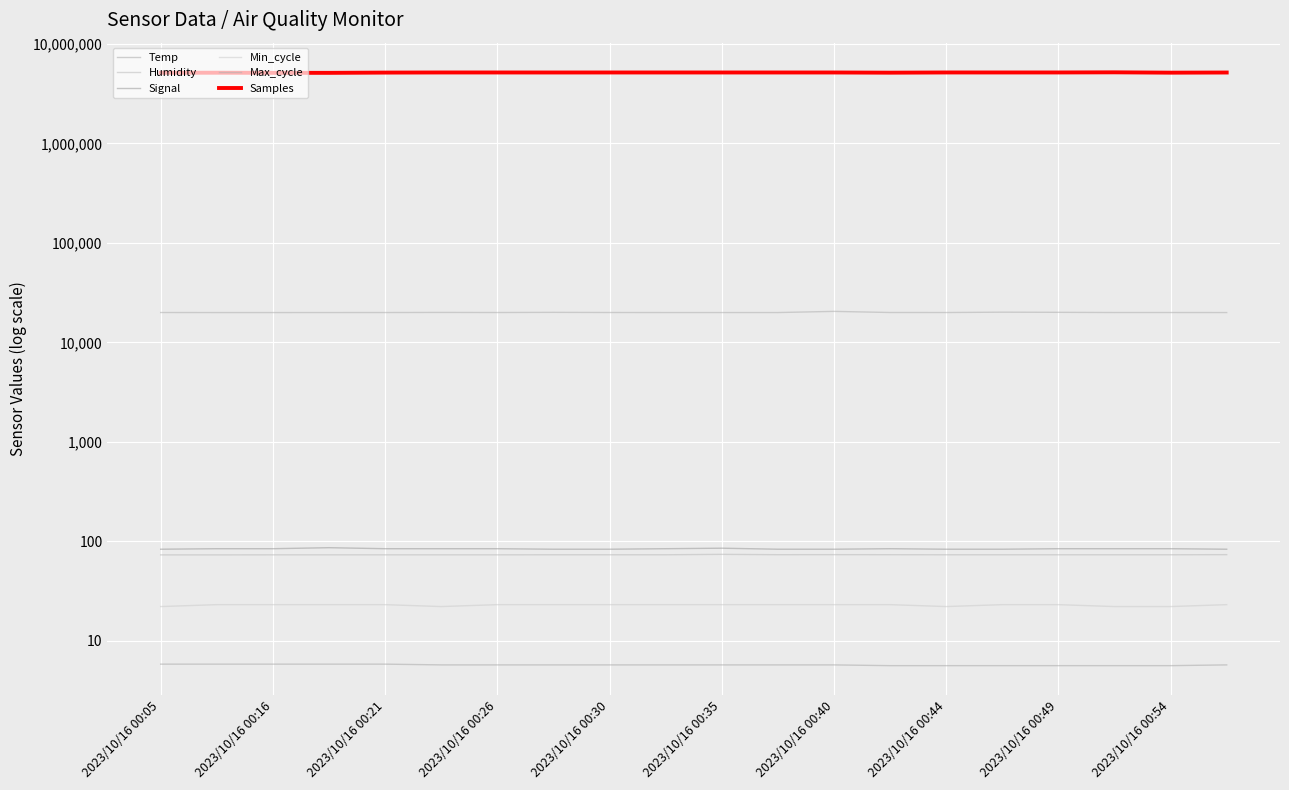

The value of Temp at 2023/10/16 00:26 is 2.9. True or false?

False